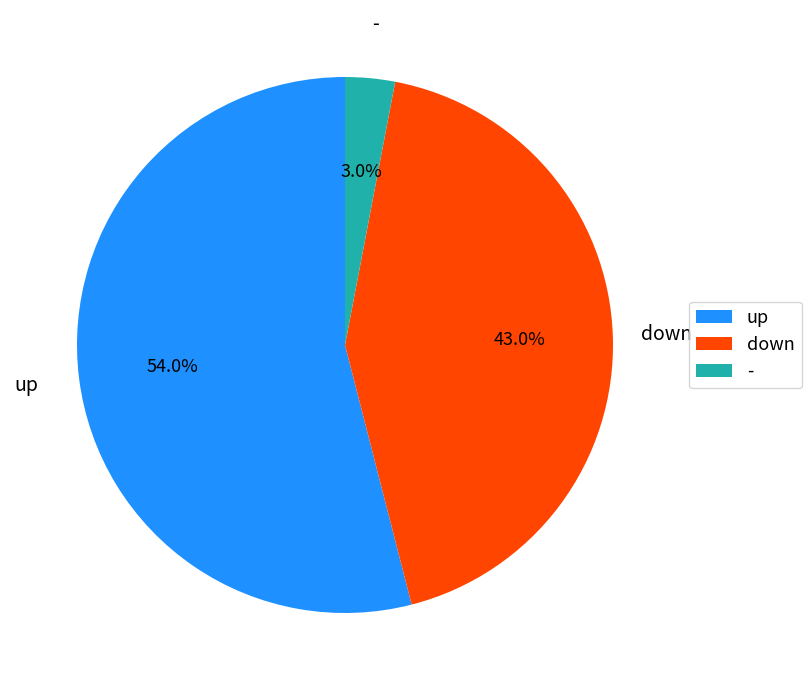

What percentage do down and up together represent?

97.0%